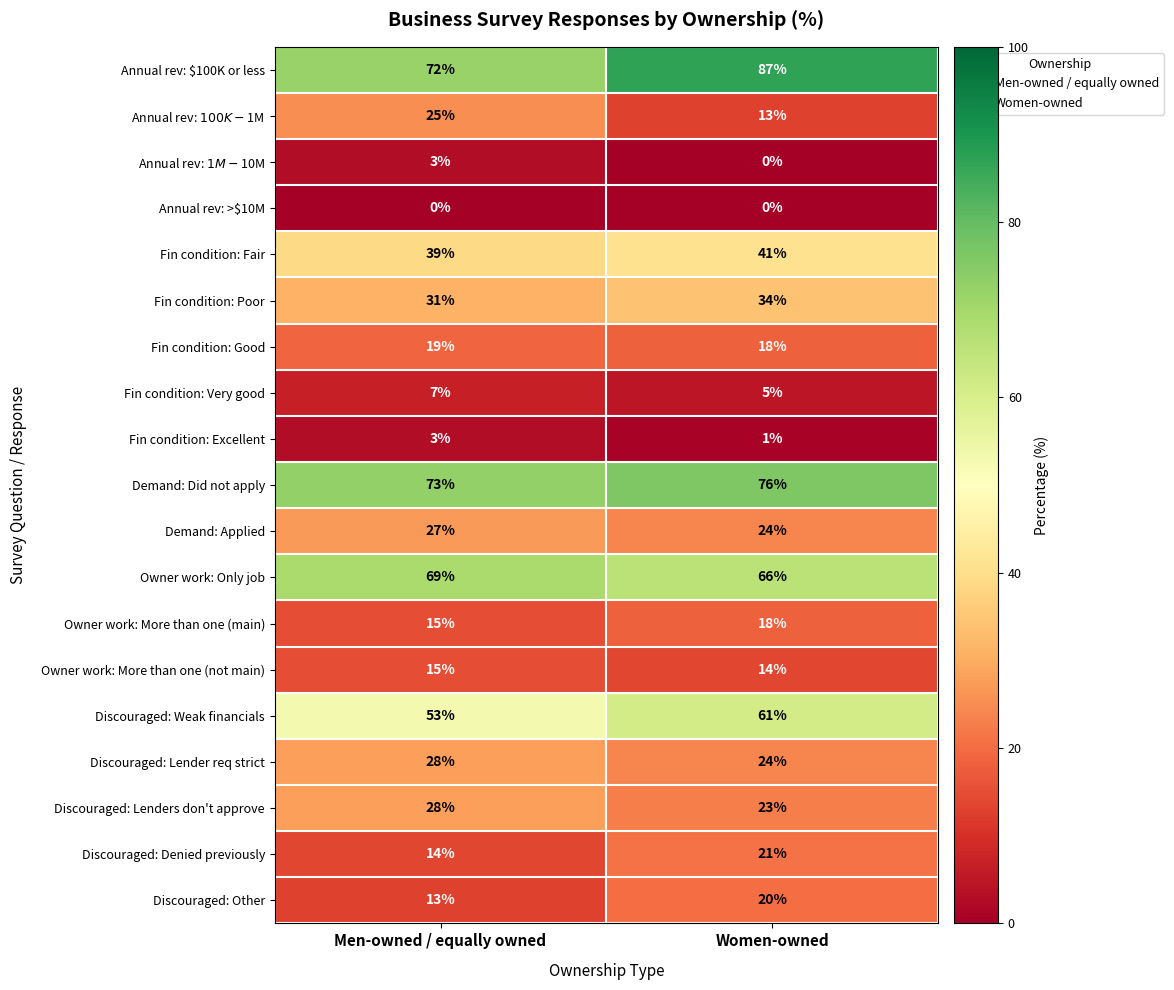

What is the approximate value of Fin condition: Poor at Women-owned?

34